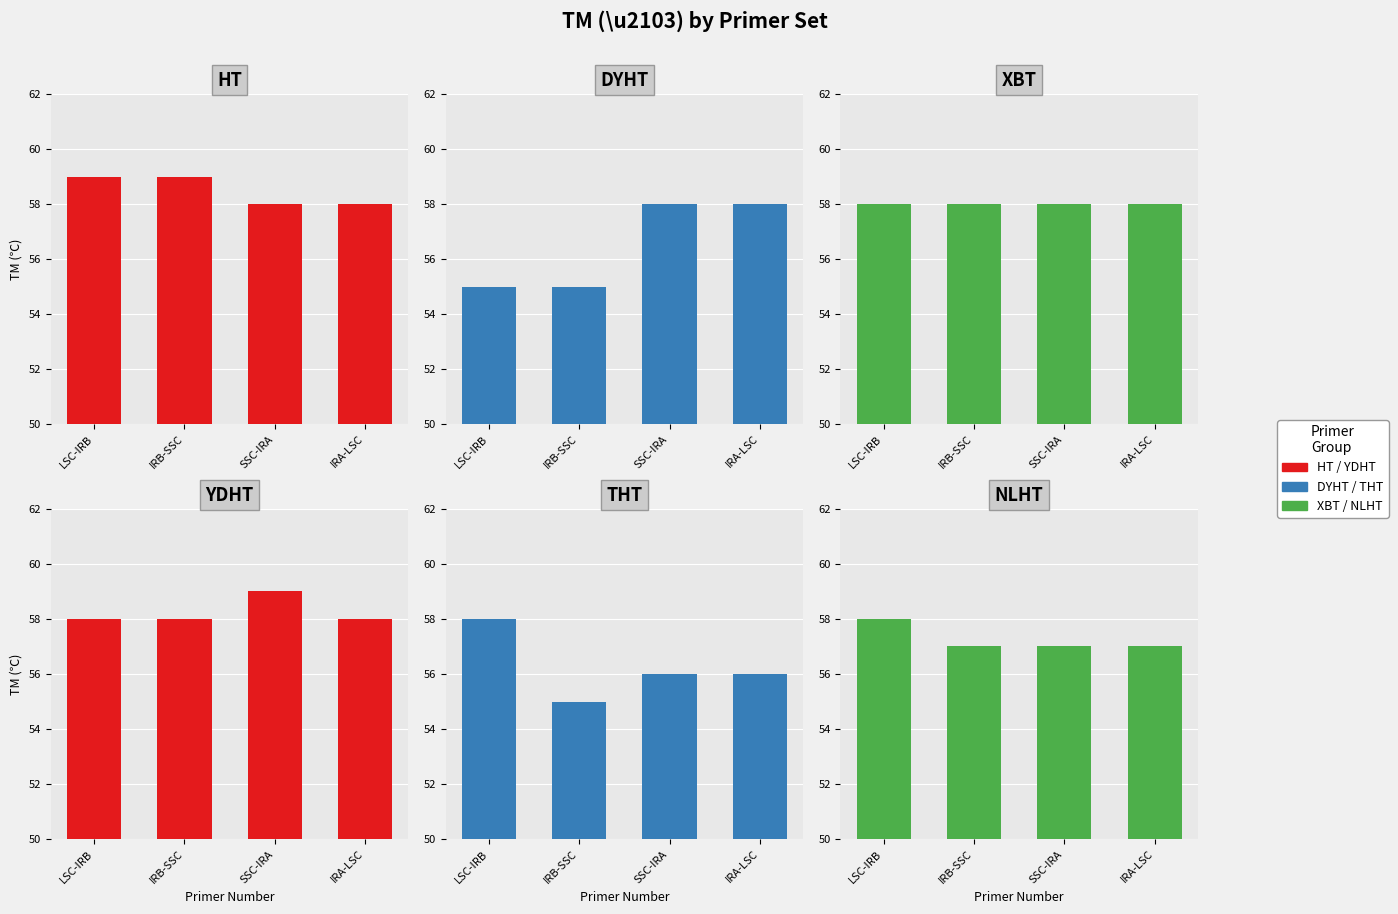

What is the label of the 3rd bar from the right?

IRB-SSC